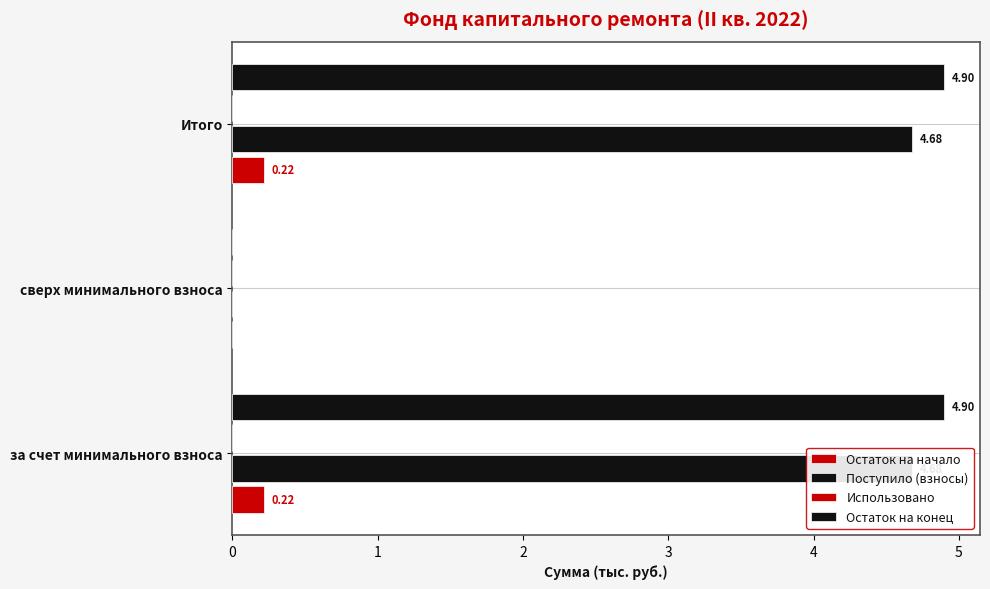

What is the sum of the Поступило (взносы) values at Итого and за счет минимального взноса?

9.4